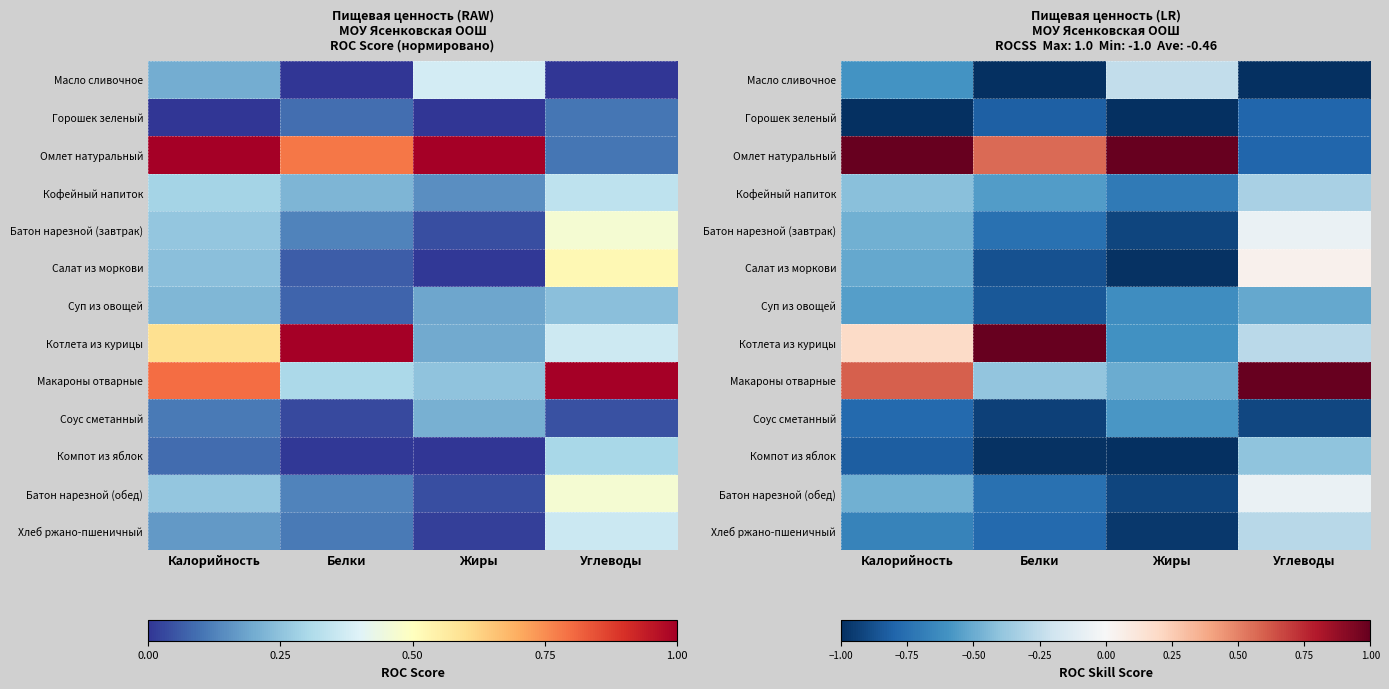

What is the total value across all series at Калорийность?

-4.5